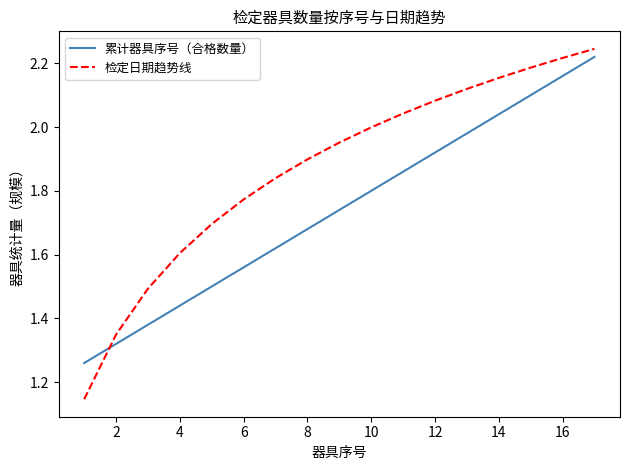

After their last crossing, which series has the higher values: 累计器具序号（合格数量） or 检定日期趋势线?

检定日期趋势线